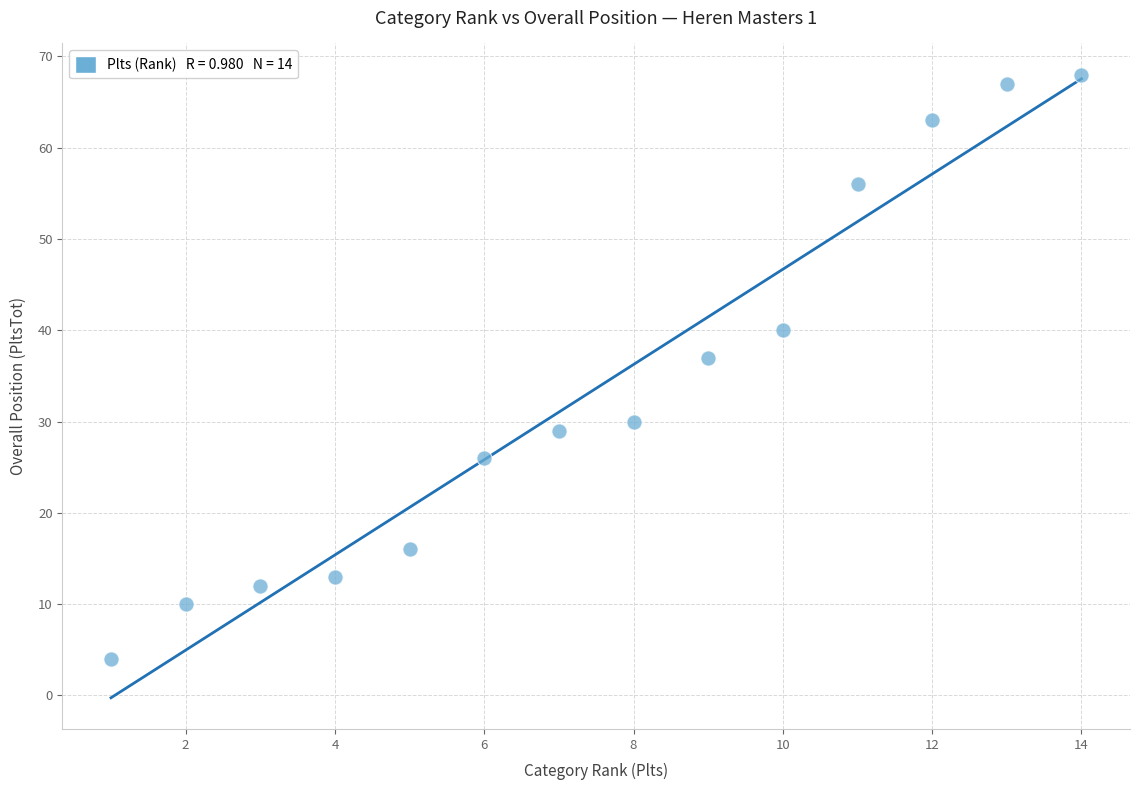

What is the range of Y values (max minus min)?

64